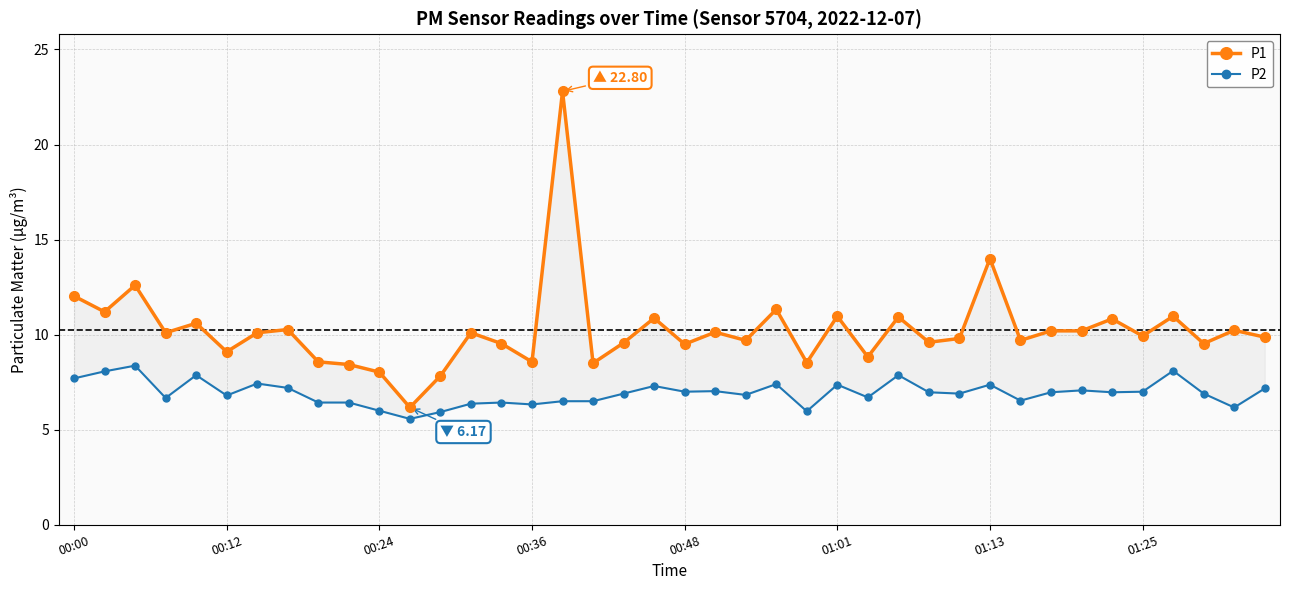

At which category is the sum across all series the highest?

16